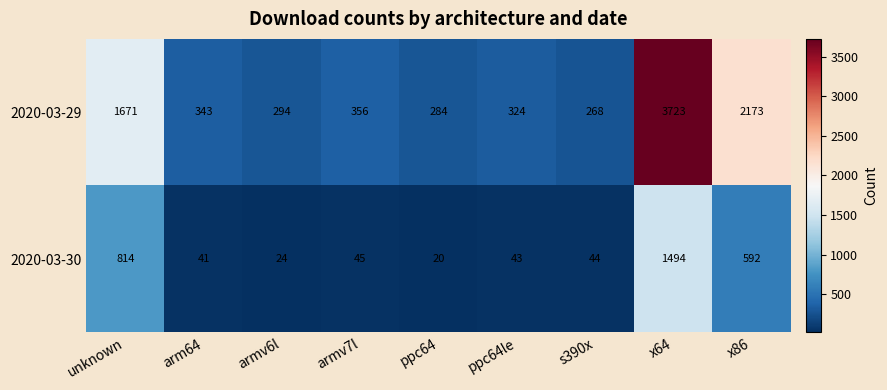

Rank the series at unknown from highest to lowest value.

2020-03-29, 2020-03-30